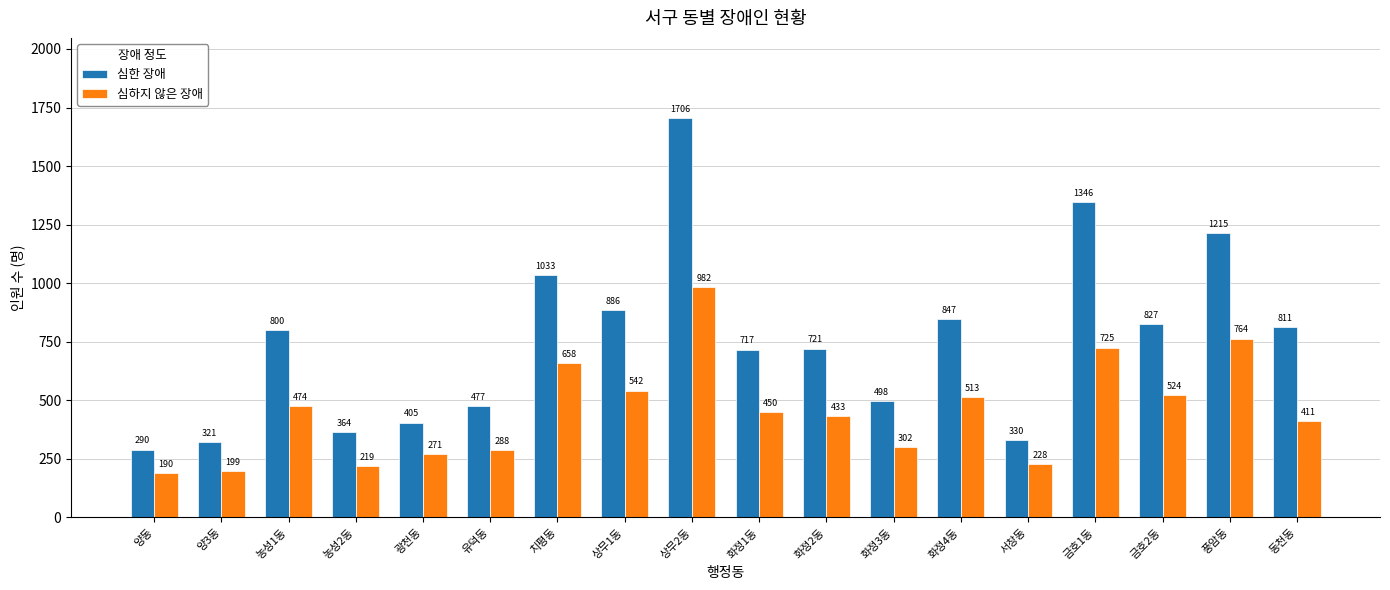

Between 화정1동 and 서창동, which series saw the biggest shift?

심한 장애